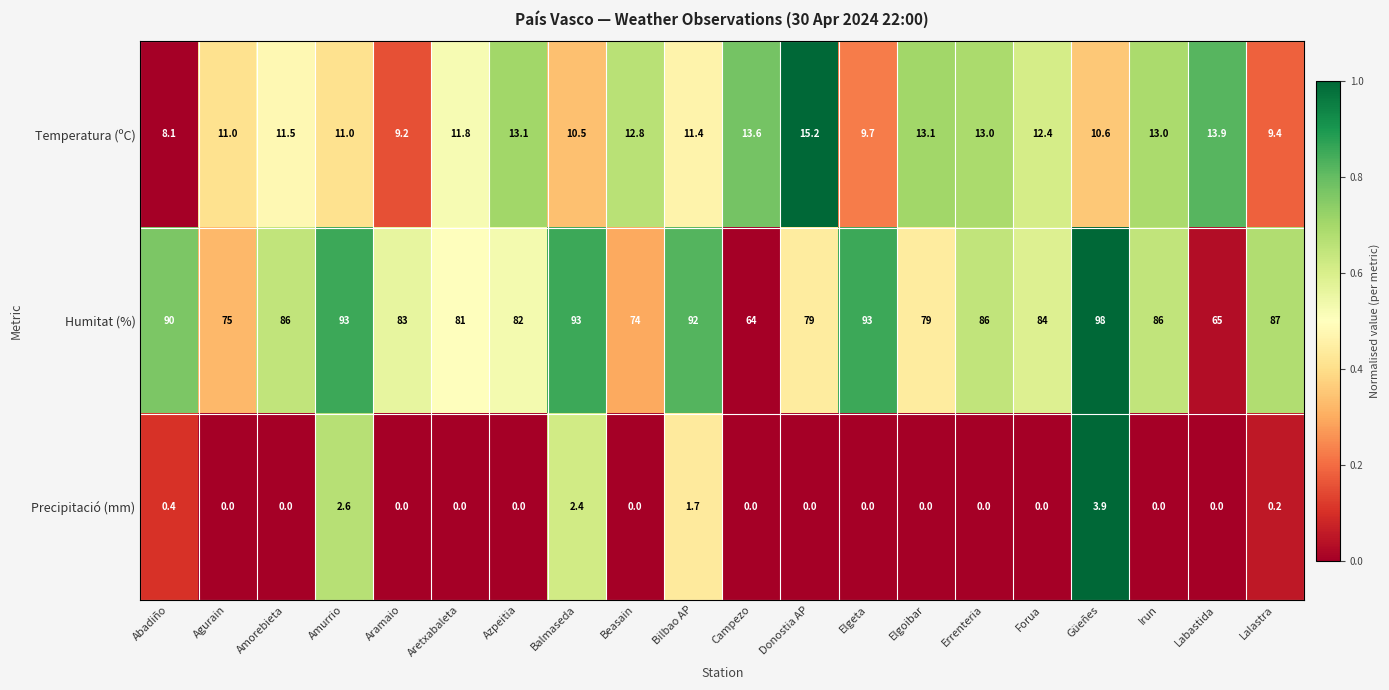

At how many categories does at least one series exceed 0?

20